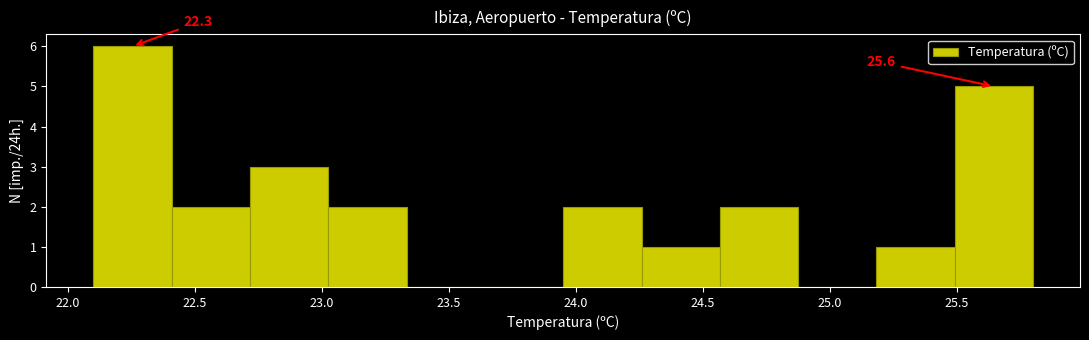

Which range on the x-axis has the tallest bar?

22.10 to 22.40